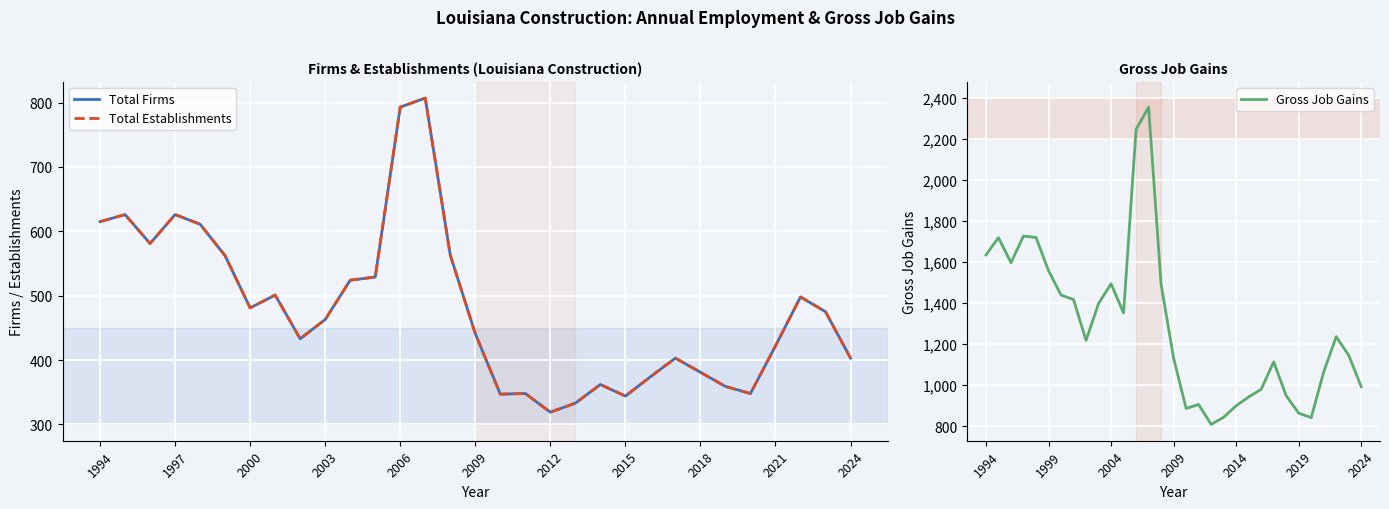

Does the chart display data point markers on the line(s)?

No